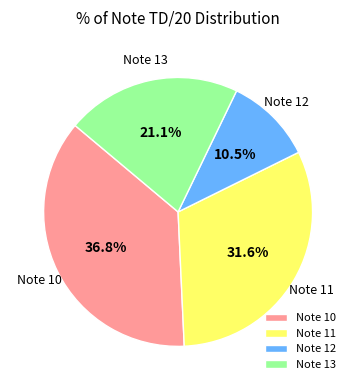

Is there a majority slice in this chart?

No